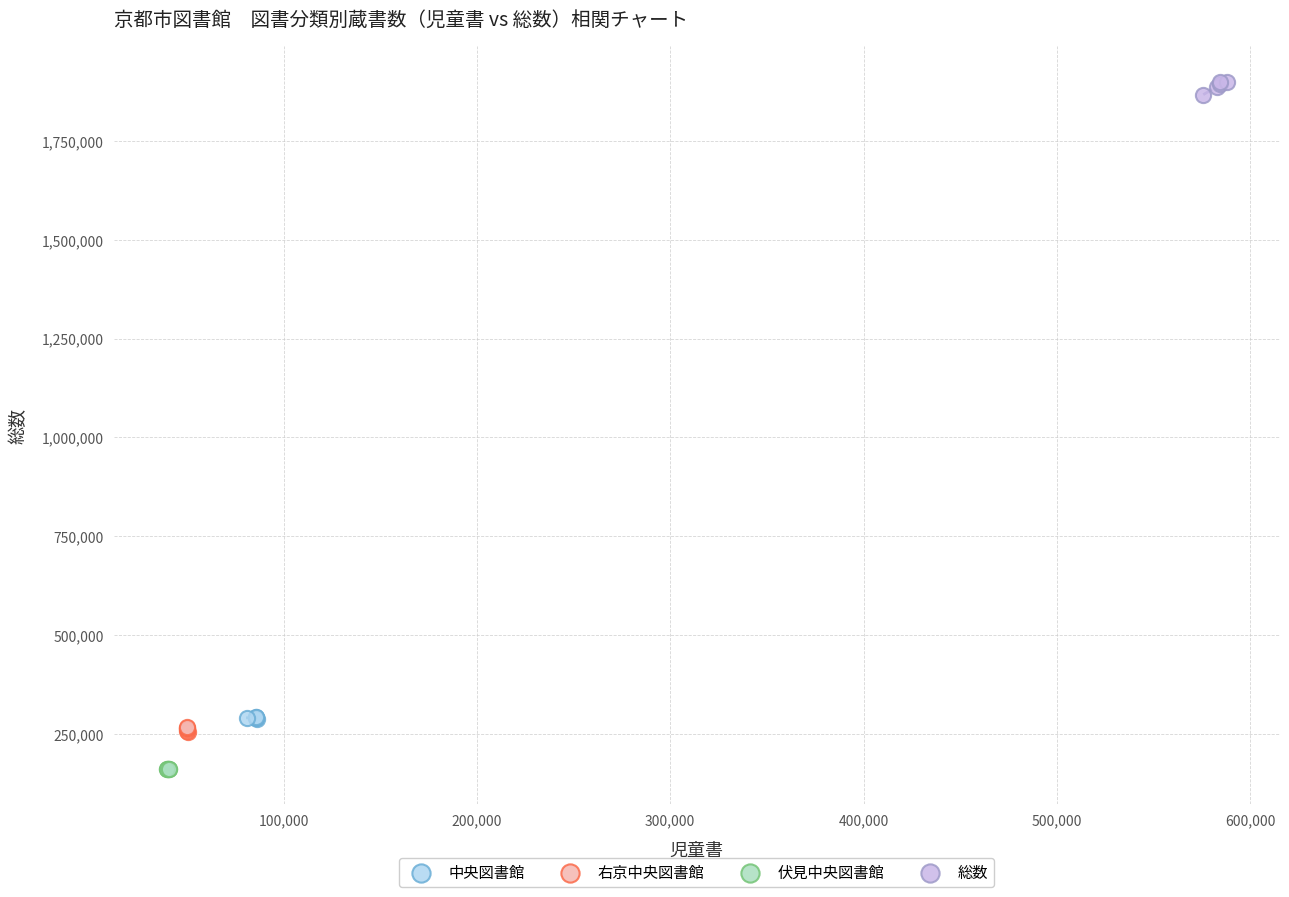

Which series reaches the minimum Y coordinate?

伏見中央図書館